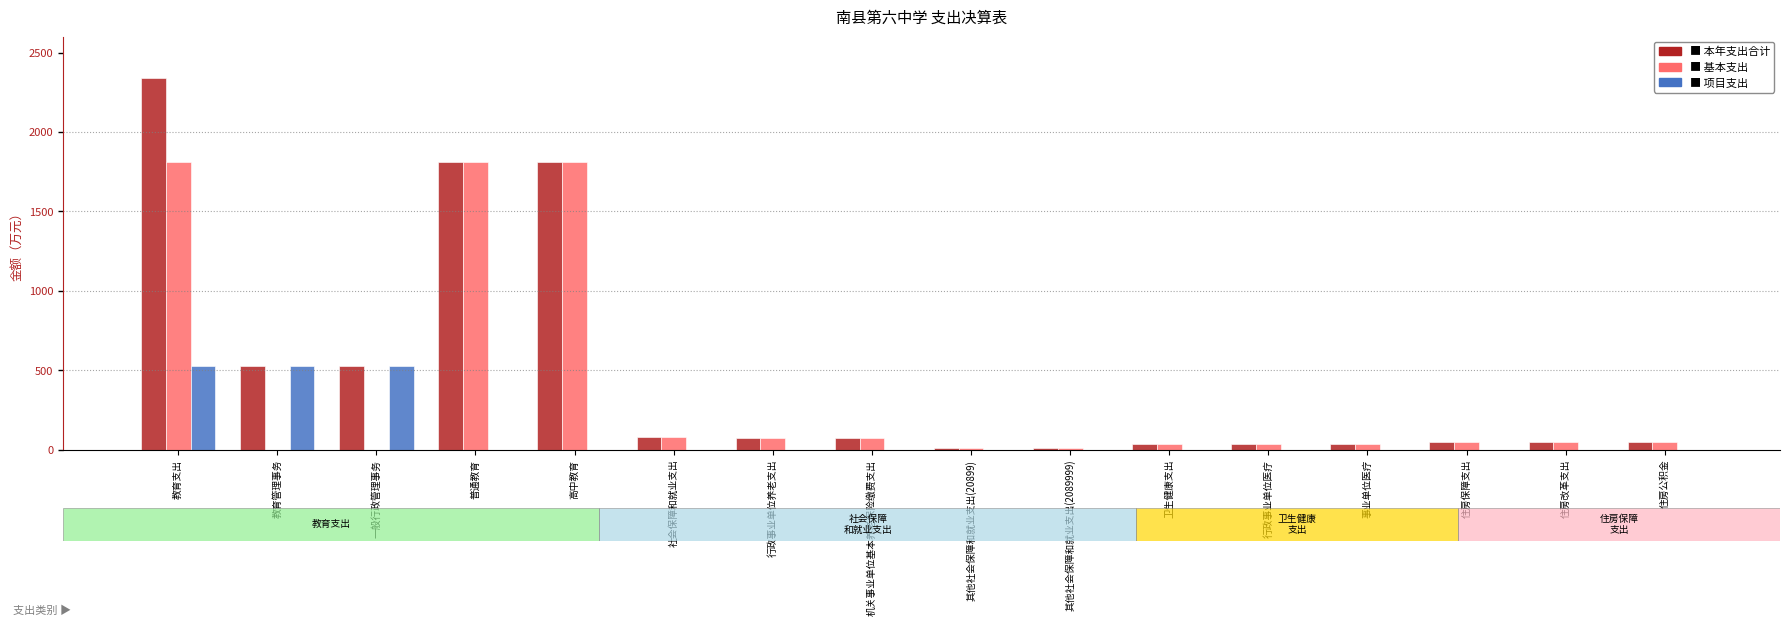

What is the maximum value shown in the chart?

2340.5